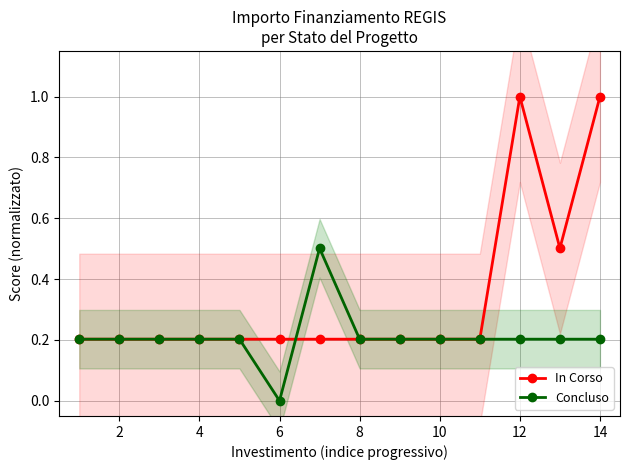

At which label does Concluso reach its minimum?

6